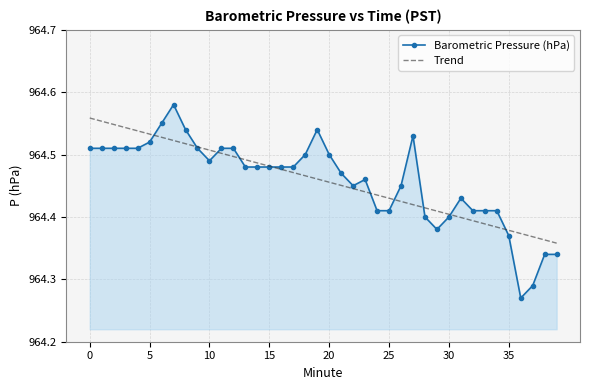

List the series in order of their peak value, lowest first.

Trend, Barometric Pressure (hPa)